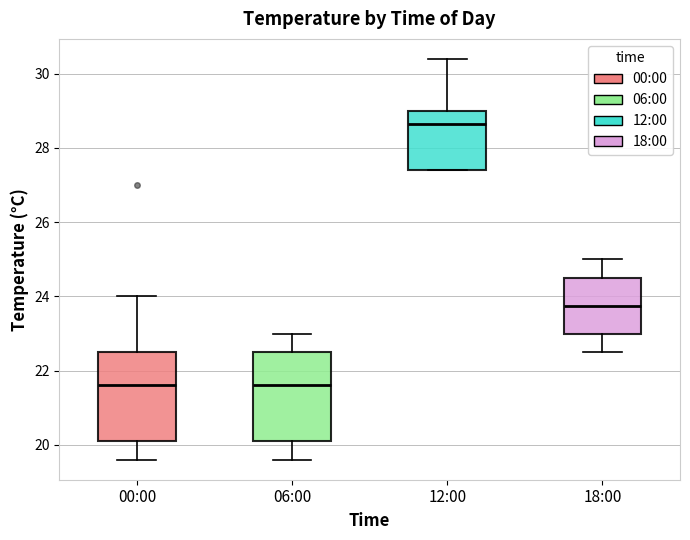

Which box has the highest median line?

12:00